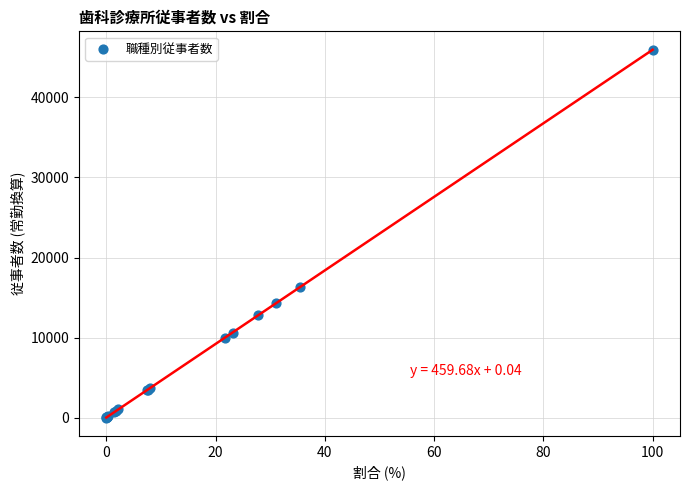

What Y value in the scatter plot is closest to 22984?

16263.4